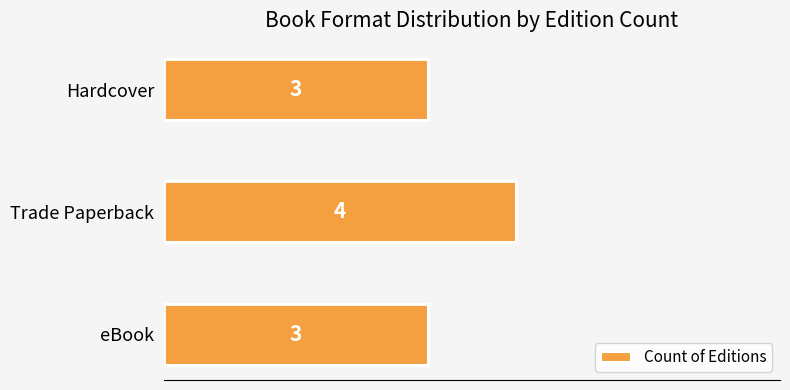

How many data points are above 3?

1